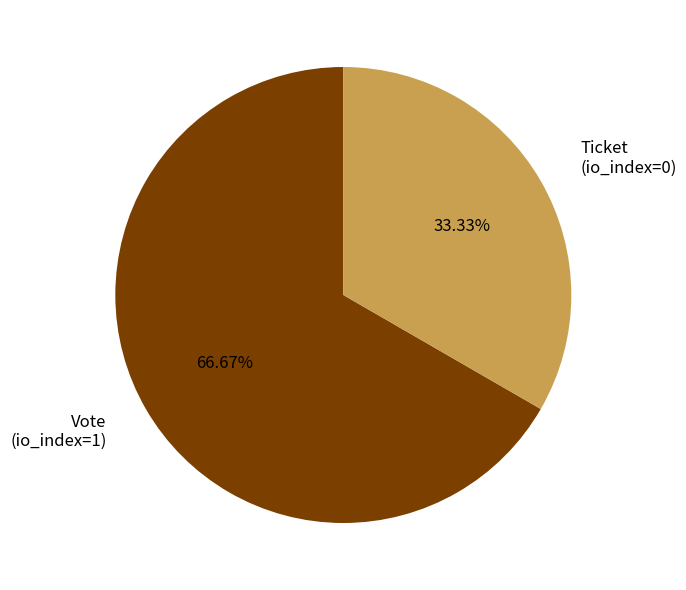

The Vote slice represents 99% of the pie. True or false?

False